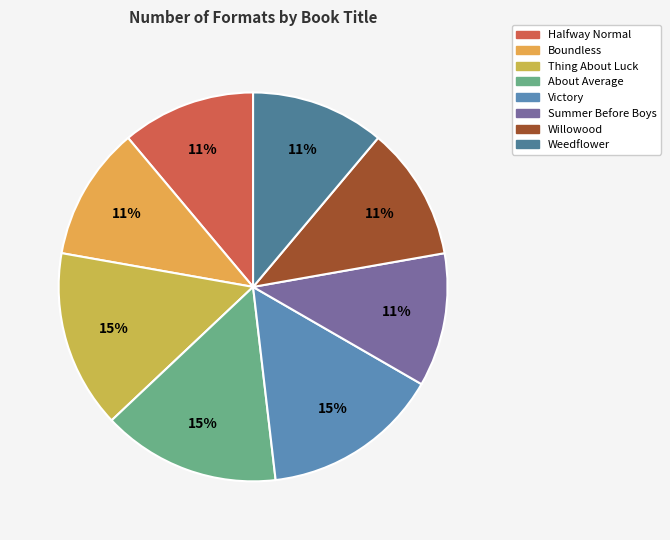

Which category has the smallest portion of the pie?

Halfway Normal